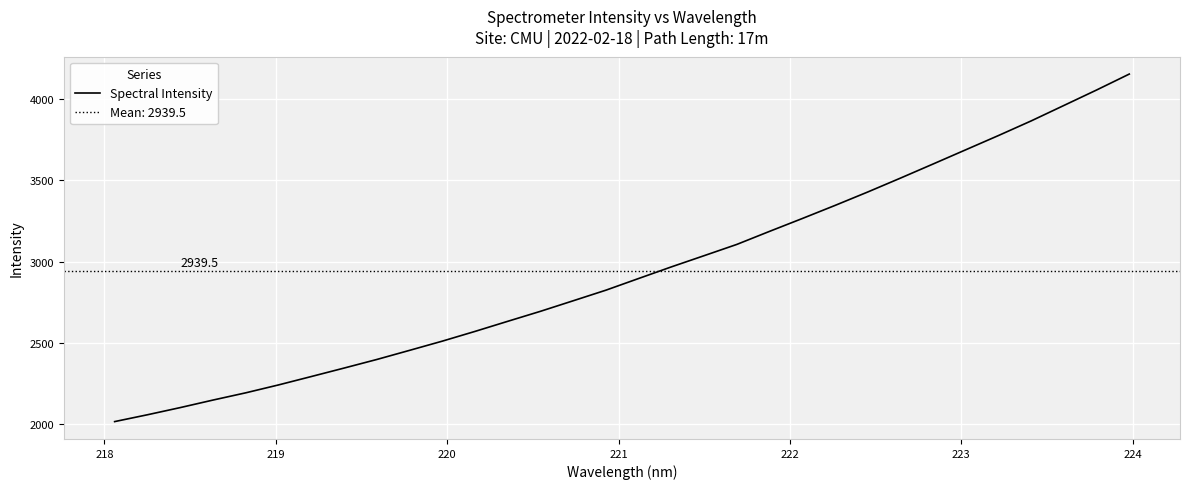

What is the lowest value of the Spectral Intensity series?

2014.2